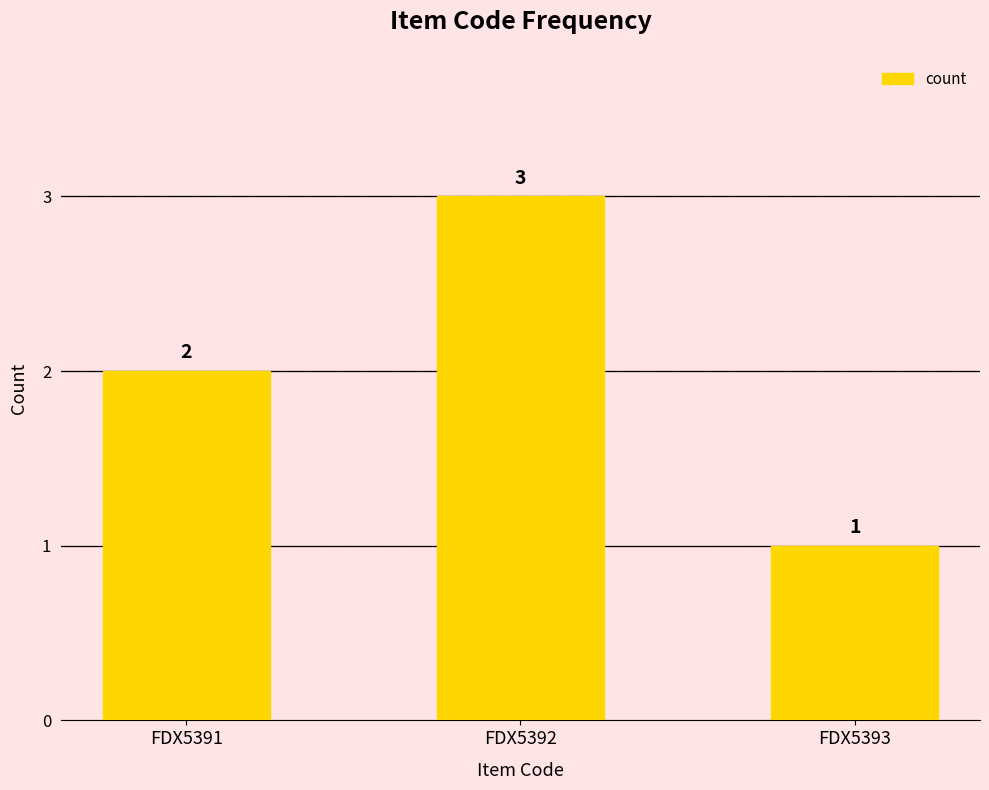

What is the minimum value shown in the chart?

1